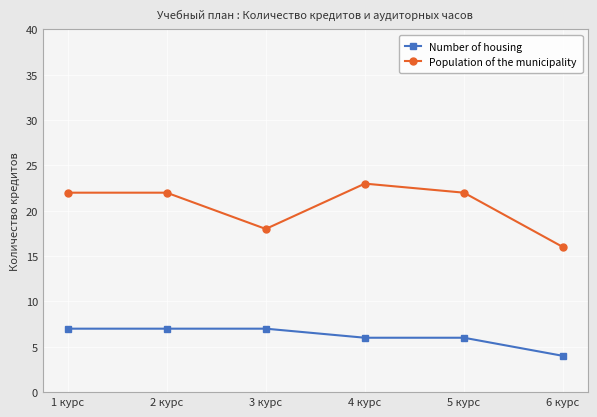

True or false: Number of housing has a value of 4 at 6 курс.

True